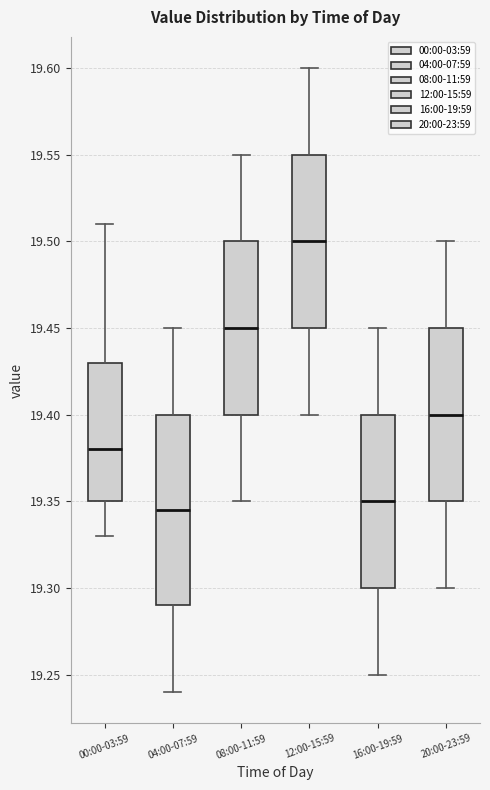

Which box has the highest median line?

12:00-15:59